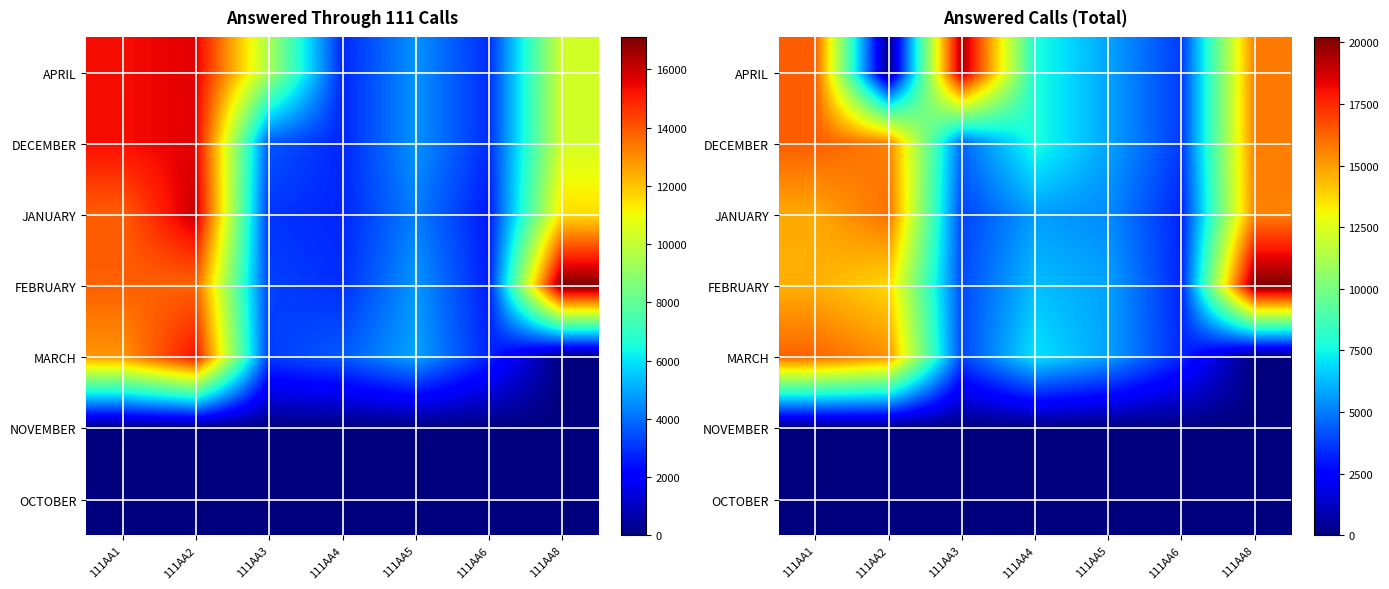

Rank the series at 111AA4 from highest to lowest value.

APRIL, DECEMBER, MARCH, FEBRUARY, JANUARY, NOVEMBER, OCTOBER